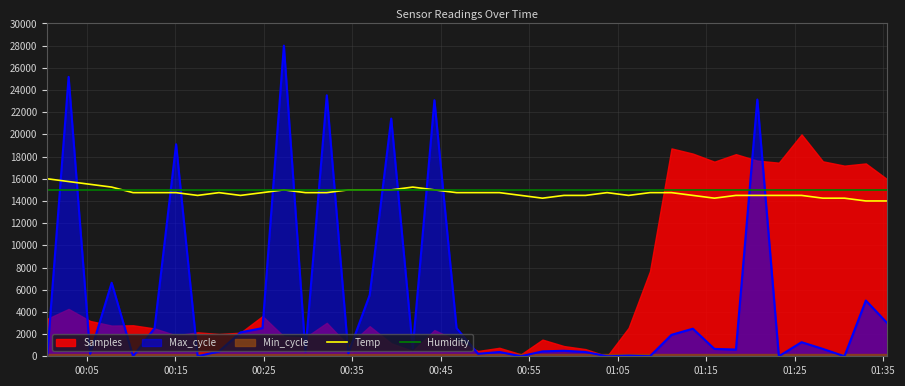

What is the value of the Temp point at the 31st from the left?

14500.0